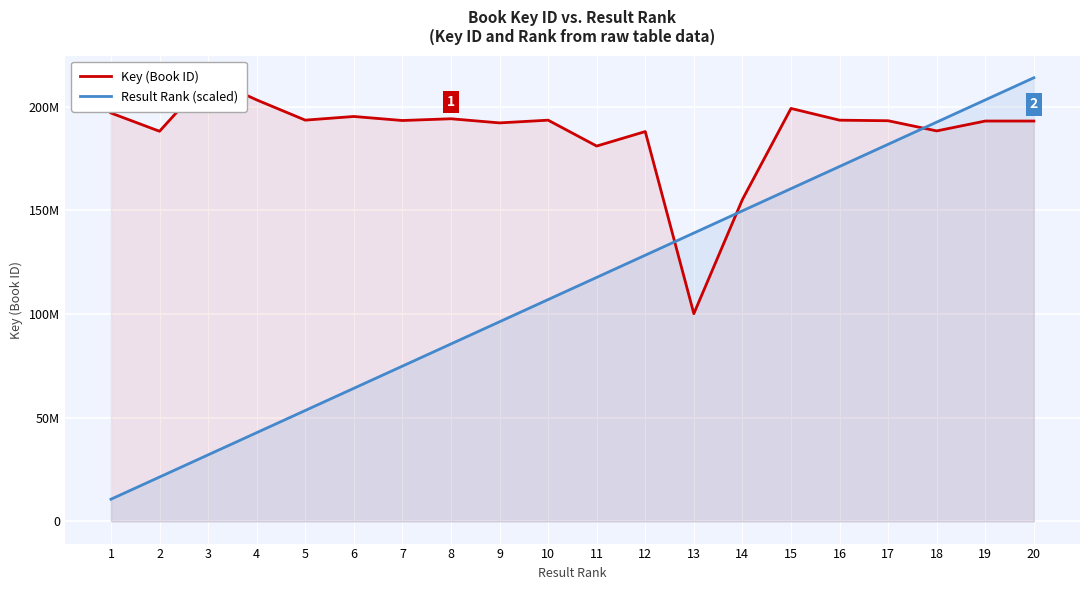

Is it true that Key (Book ID) equals 193502682.0 at 10?

True